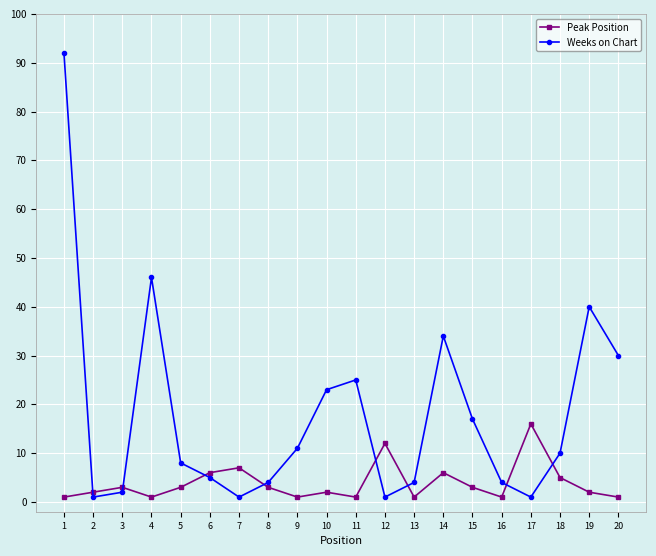

Rank the series by their average value, from lowest to highest.

Peak Position, Weeks on Chart